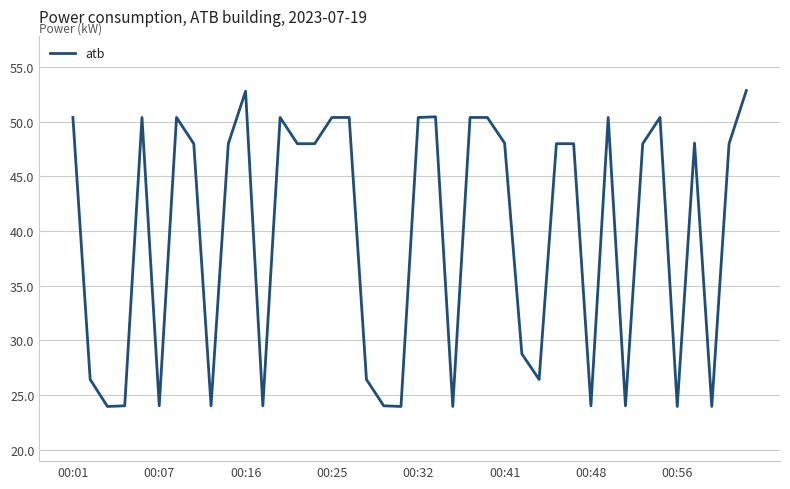

What is the minimum value shown in the chart?

24.0